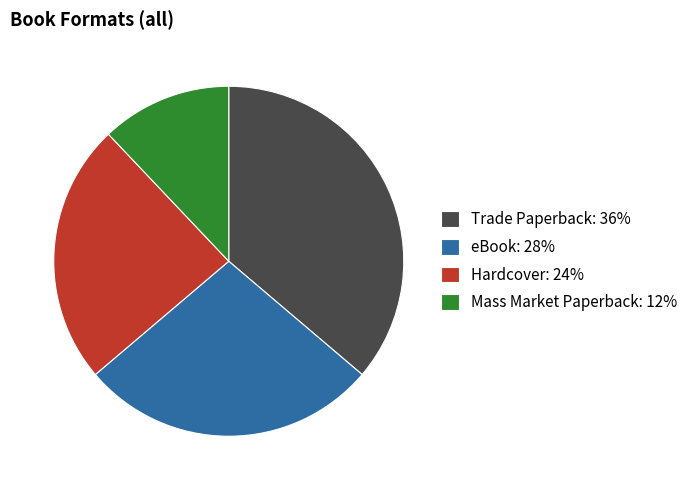

How many segments does this pie chart have?

4